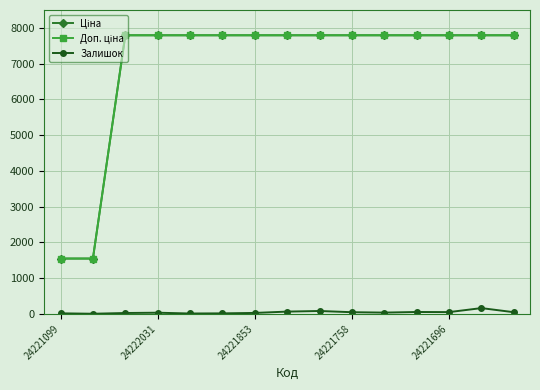

What is the minimum value shown in the chart?

4.0